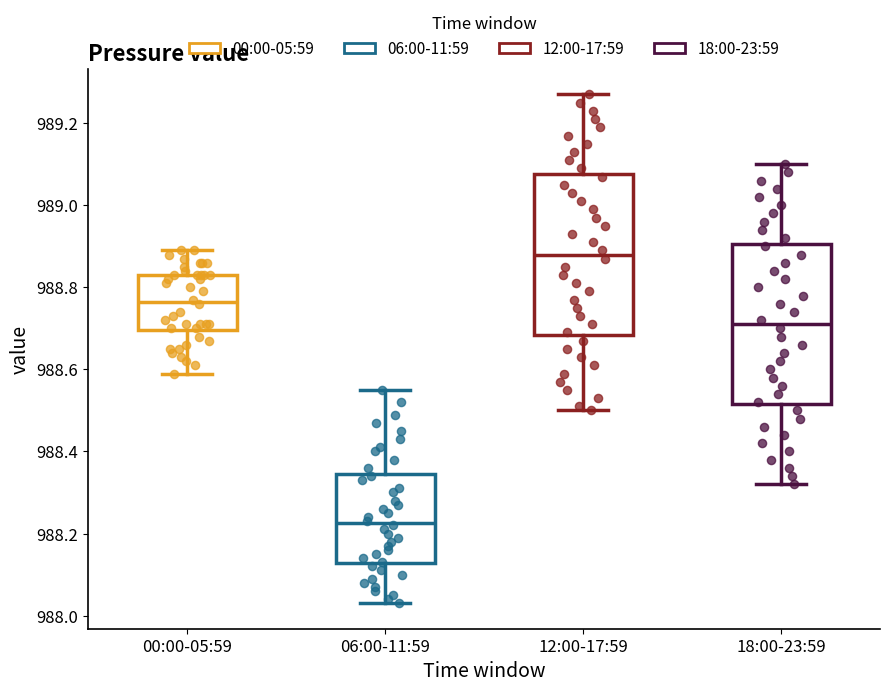

Reading left to right, read every box against the y-axis: the position of its median line, the range the box covers, and the ends of its whiskers. The values are not printed on the chart, so give them approximately, as read against the axis.

00:00-05:59: median 988.76, box 988.70 to 988.84, whiskers 988.60 to 988.90
06:00-11:59: median 988.22, box 988.12 to 988.34, whiskers 988.04 to 988.56
12:00-17:59: median 988.88, box 988.68 to 989.08, whiskers 988.50 to 989.28
18:00-23:59: median 988.72, box 988.52 to 988.90, whiskers 988.32 to 989.10